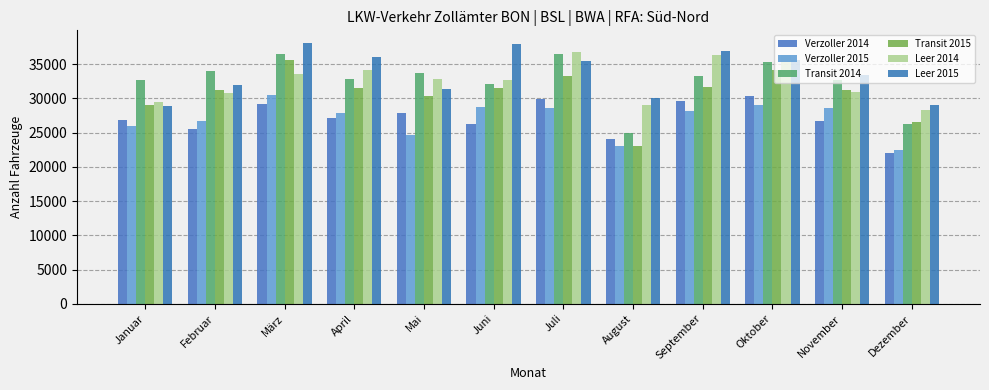

What is the label of the 12th bar from the left?

Dezember